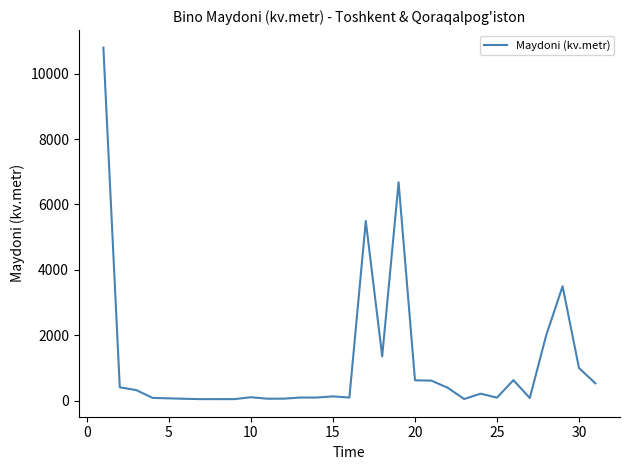

What is the maximum value shown in the chart?

10796.0